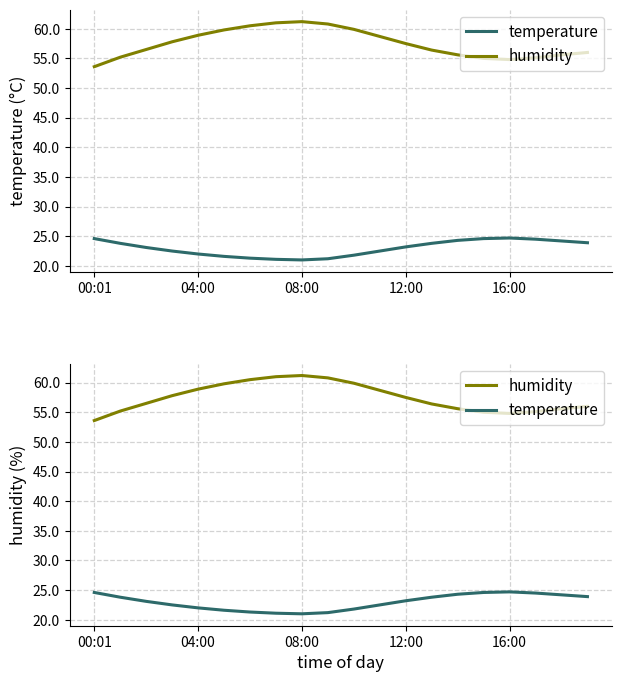

At which label does temperature reach its minimum?

08:00